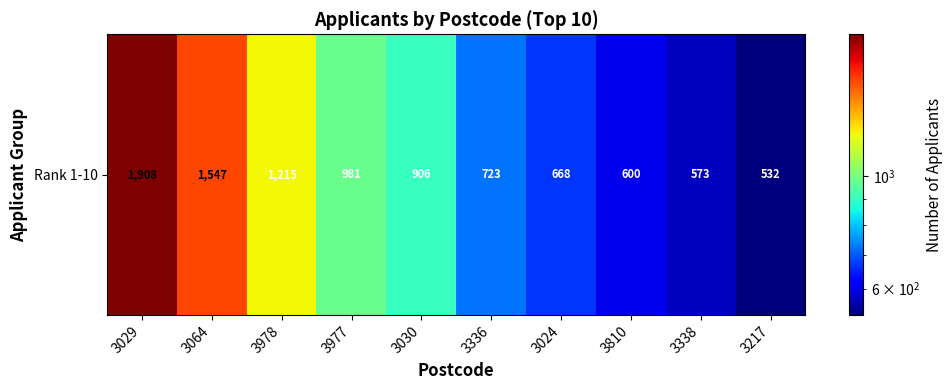

Rank the categories by value from lowest to highest.

3217, 3338, 3810, 3024, 3336, 3030, 3977, 3978, 3064, 3029